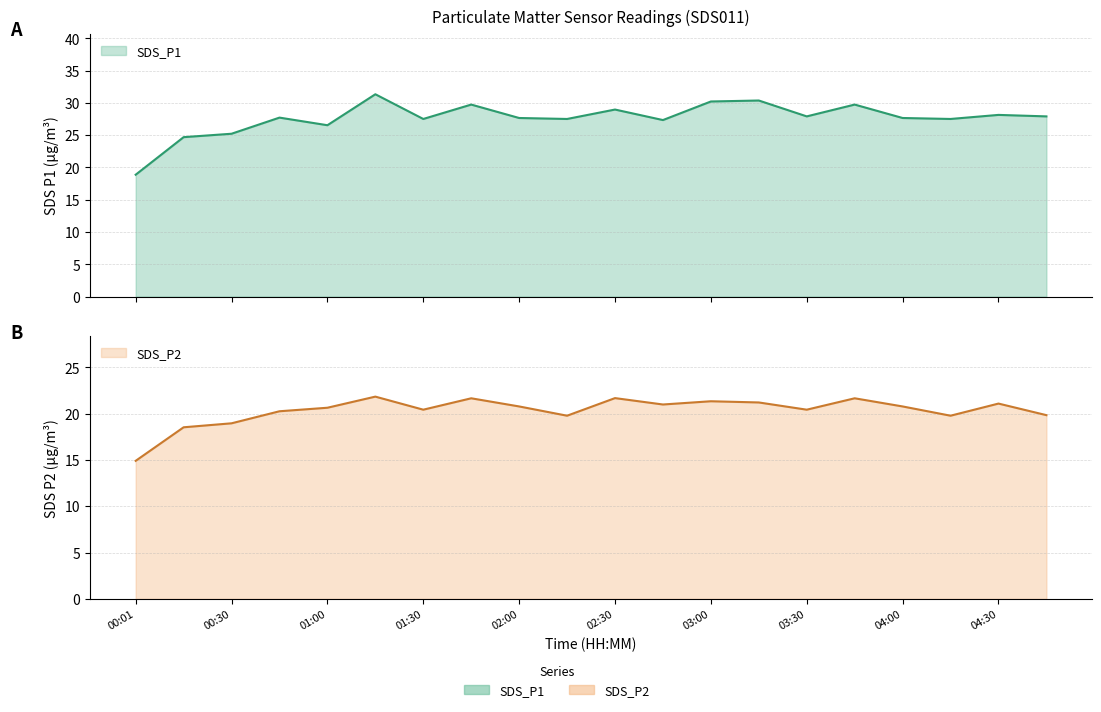

True or false: SDS_P1 and SDS_P2 cross at least once.

False